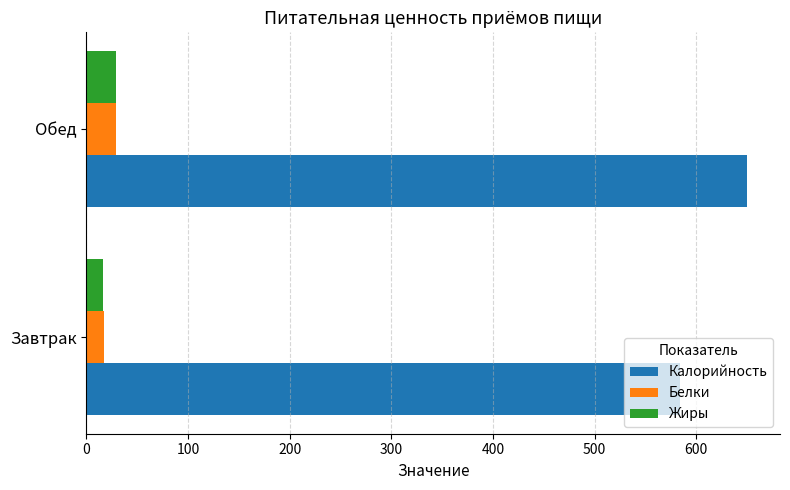

List the labels in order of Калорийность value, smallest first.

Завтрак, Обед